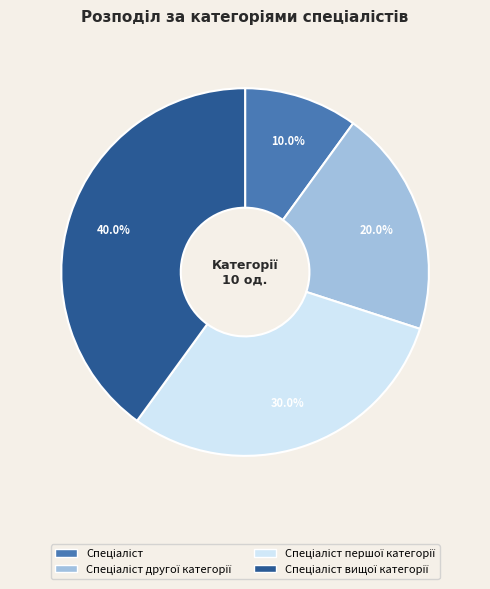

Is there a majority slice in this chart?

No